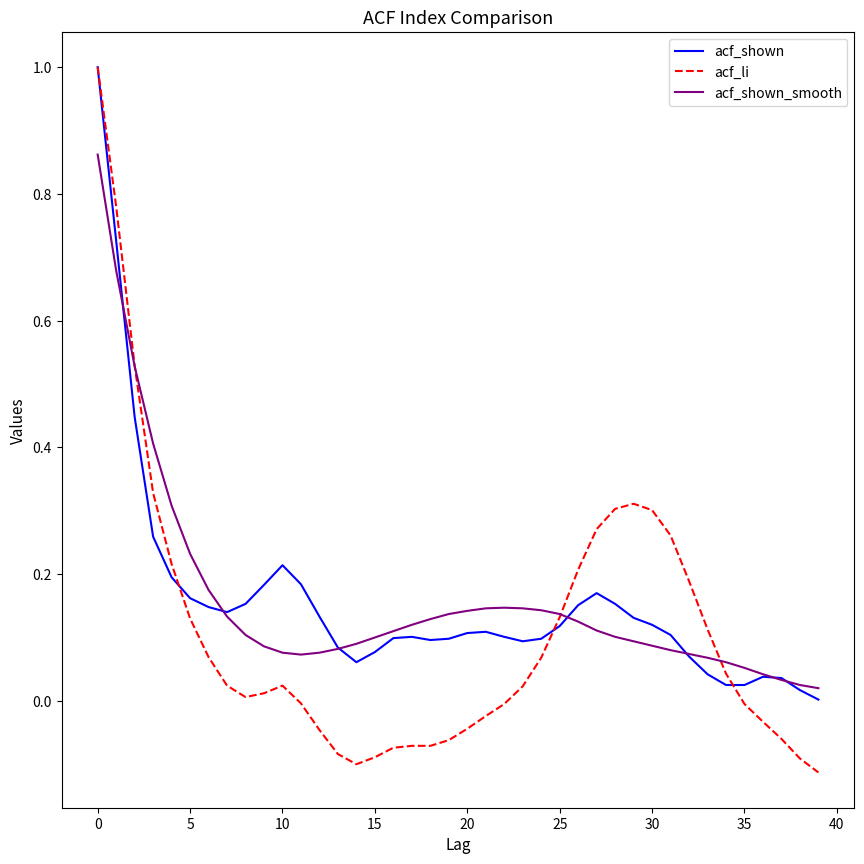

Is it true that acf_li equals 1.7 at 0?

False